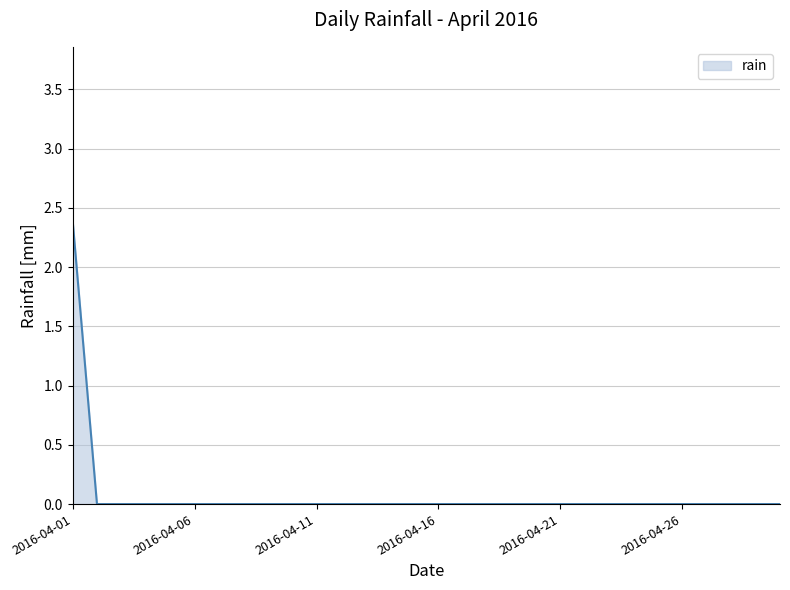

What is the greatest value displayed?

2.4